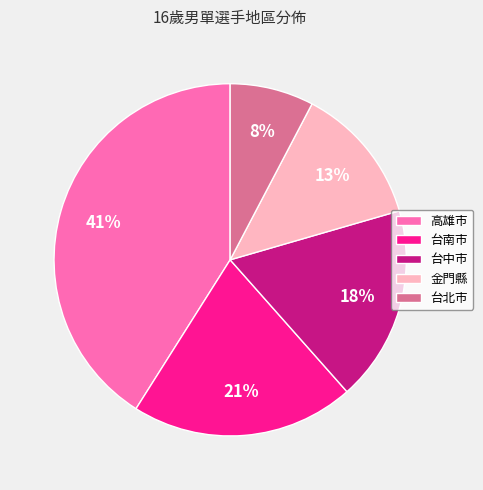

Does 台南市 account for over 50% of the chart?

No